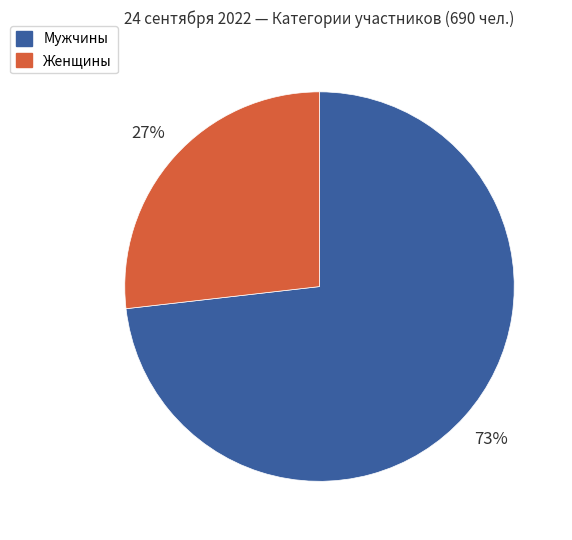

Is there any slice that represents more than half of the pie?

Yes